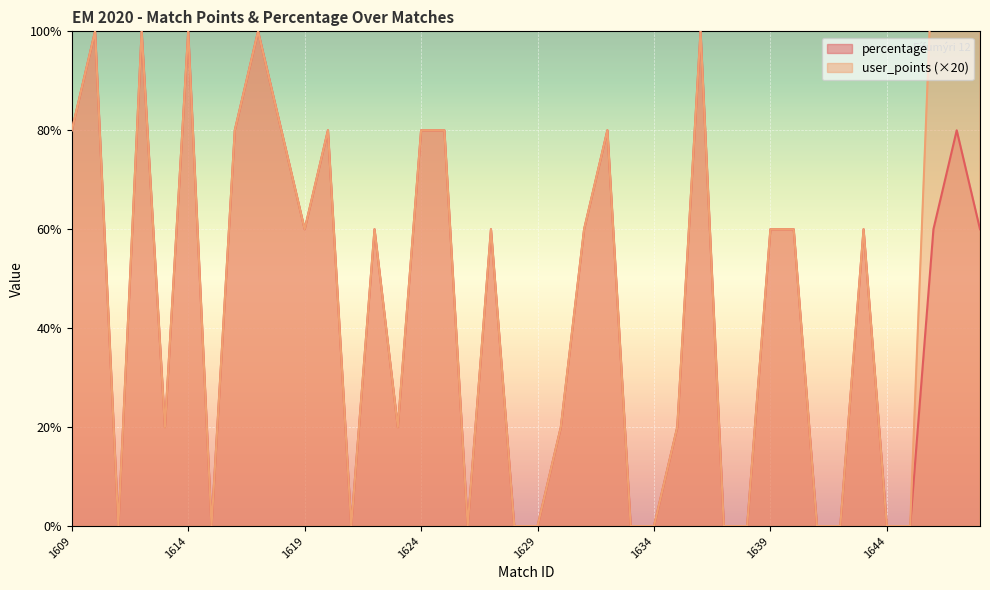

List the labels in order of percentage value, largest first.

1610, 1612, 1614, 1617, 1636, 1609, 1616, 1618, 1620, 1624, 1625, 1632, 1647, 1619, 1622, 1627, 1631, 1639, 1640, 1643, 1646, 1648, 1613, 1623, 1630, 1635, 1611, 1615, 1621, 1626, 1628, 1629, 1633, 1634, 1637, 1638, 1641, 1642, 1644, 1645